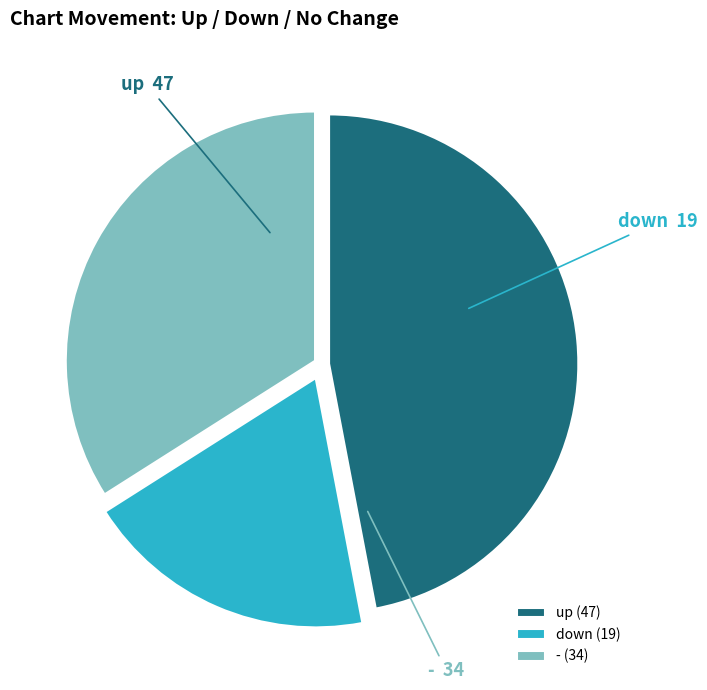

Which slice is the largest?

up